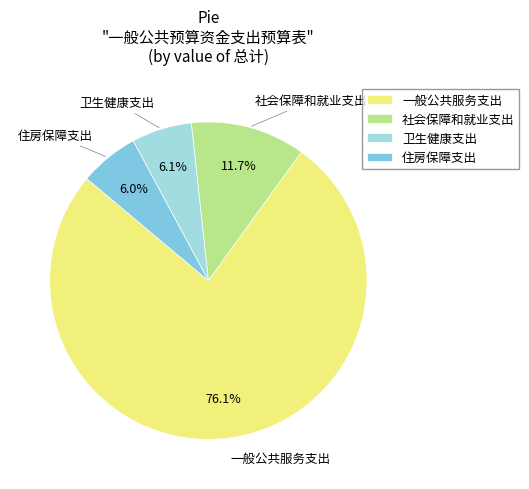

Is 住房保障支出 the majority of the pie?

No